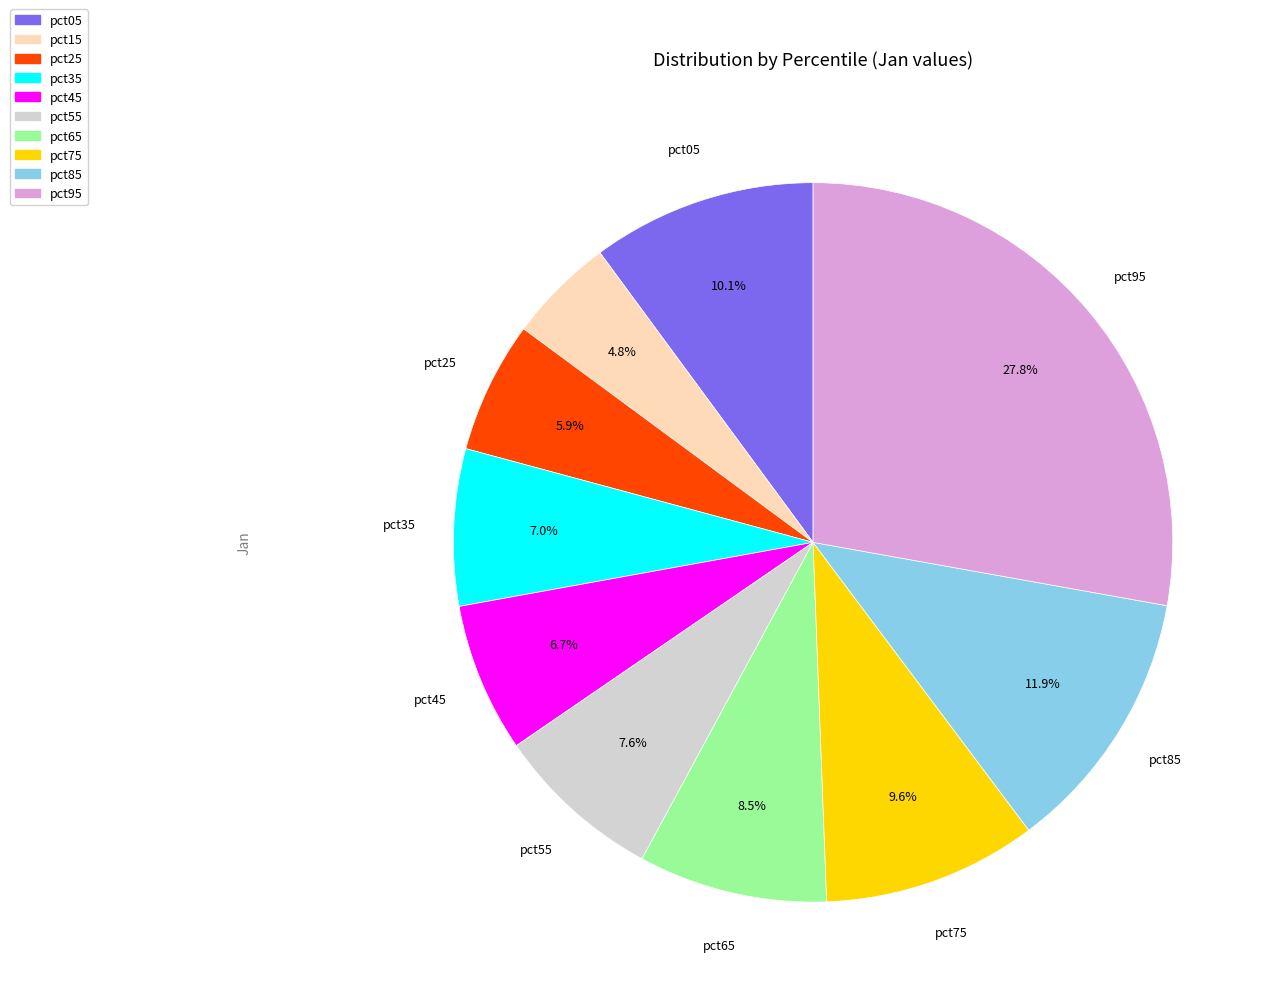

Which has a higher value, pct35 or pct75?

pct75